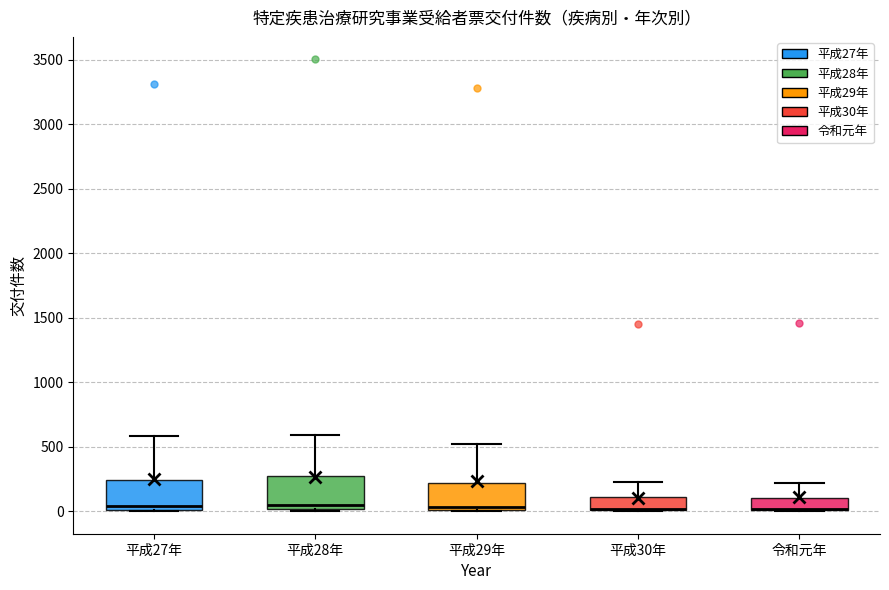

Where does the upper whisker of the box for 平成27年 end on the y-axis? The values are not printed on the chart, so give them approximately, as read against the axis.

600